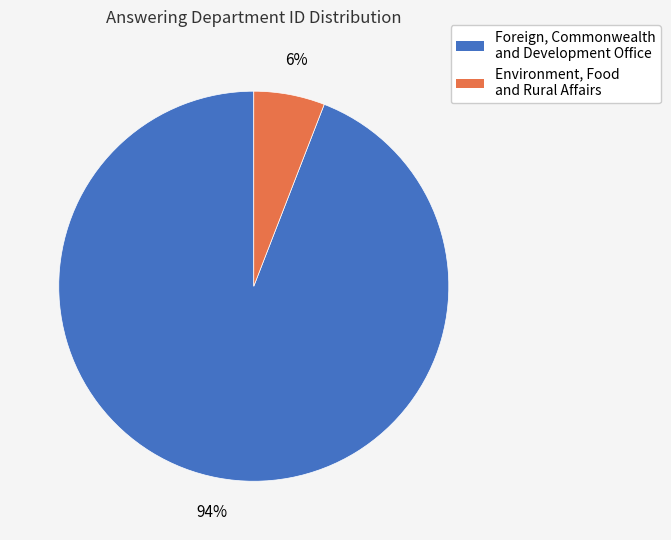

How many slices are in this pie chart?

2